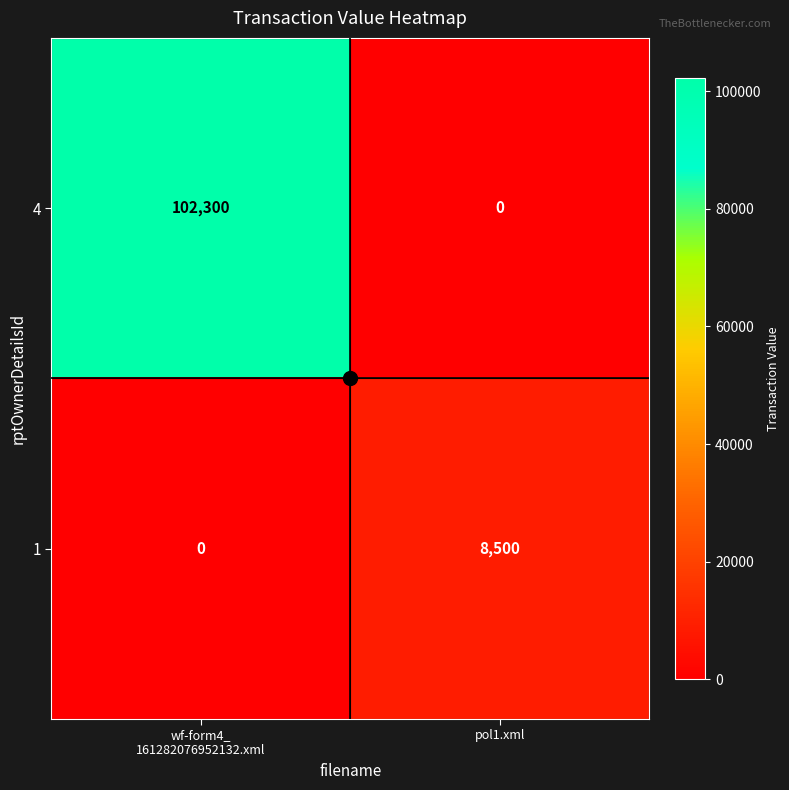

What is the spread (max minus min) of values at wf-form4_
161282076952132.xml?

102300